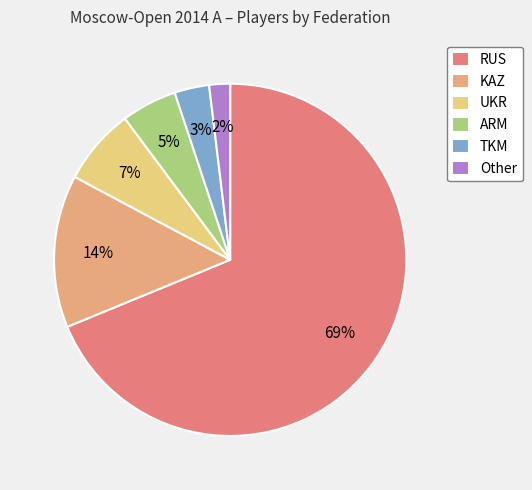

Between KAZ and TKM, which is larger?

KAZ